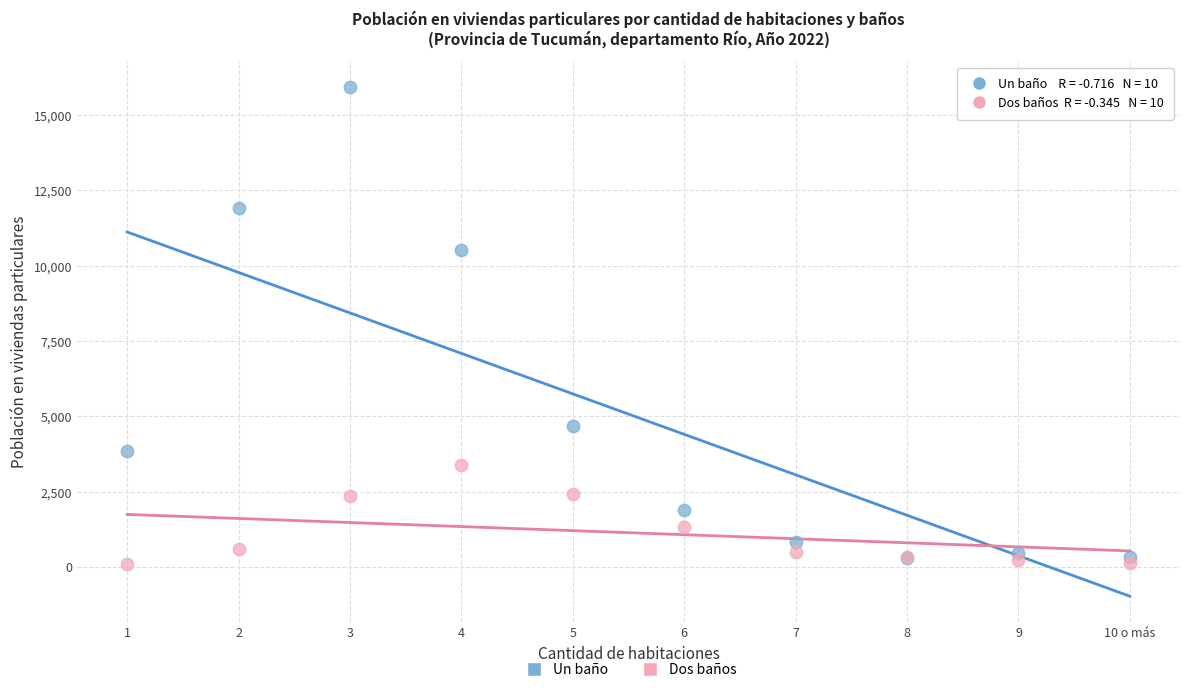

In the Un baño series, what Y value is closest to 8115?

10515